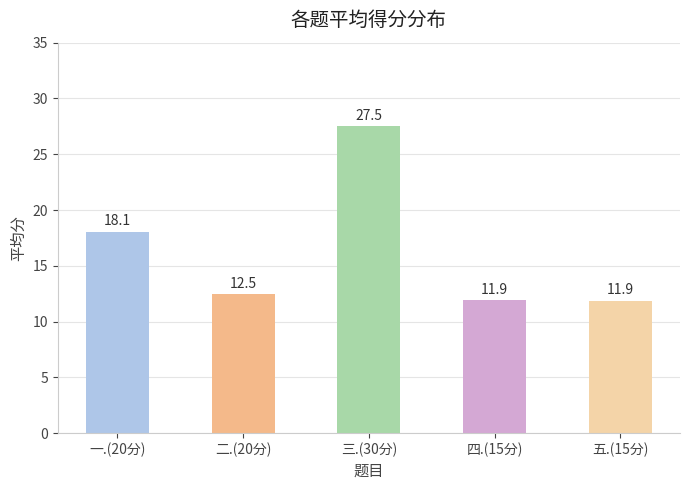

Read the value at 三.(30分).

27.5